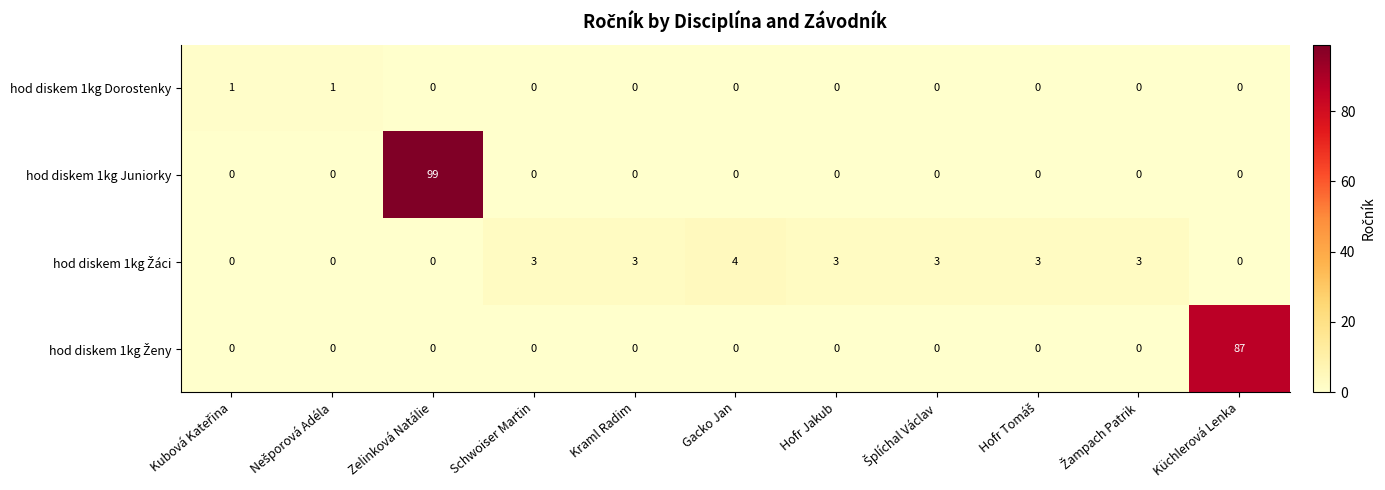

Is it true that hod diskem 1kg Dorostenky equals -1 at Kraml Radim?

False